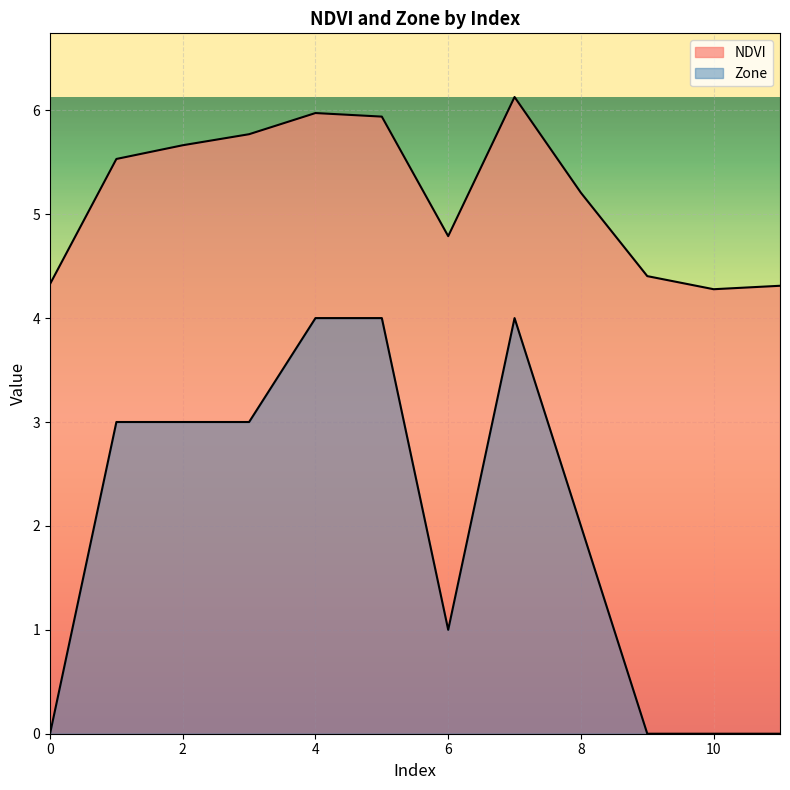

Reading left to right, what are all the values shown in this chart?

NDVI: 4.3	5.5	5.7	5.8	6.0	5.9	4.8	6.1	5.2	4.4	4.3	4.3
Zone: 0.0	3.0	3.0	3.0	4.0	4.0	1.0	4.0	2.0	0.0	0.0	0.0